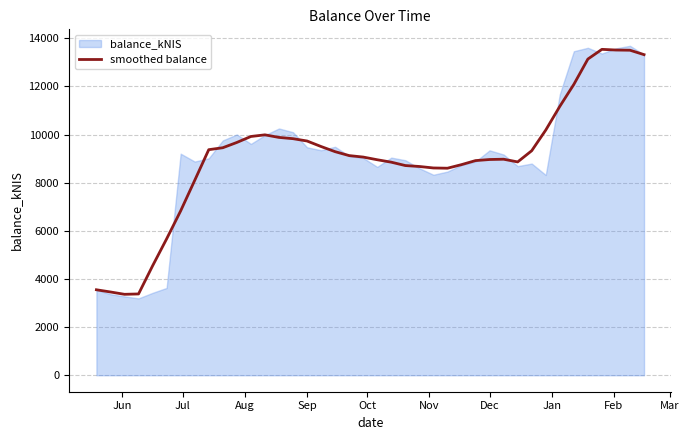

What is the smallest value displayed?

3362.5